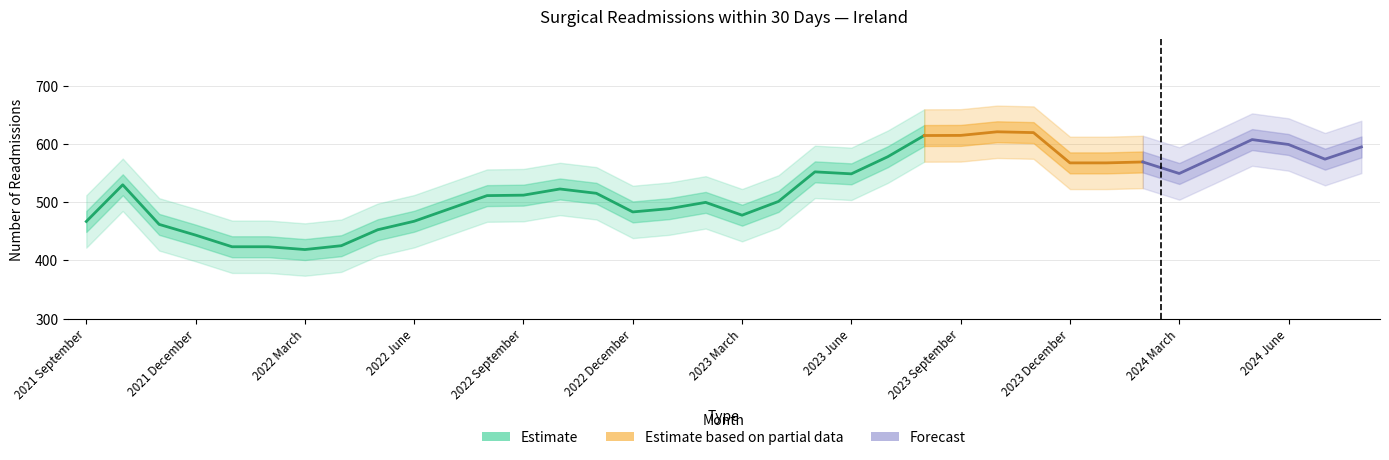

At how many categories does at least one series exceed 46?

36